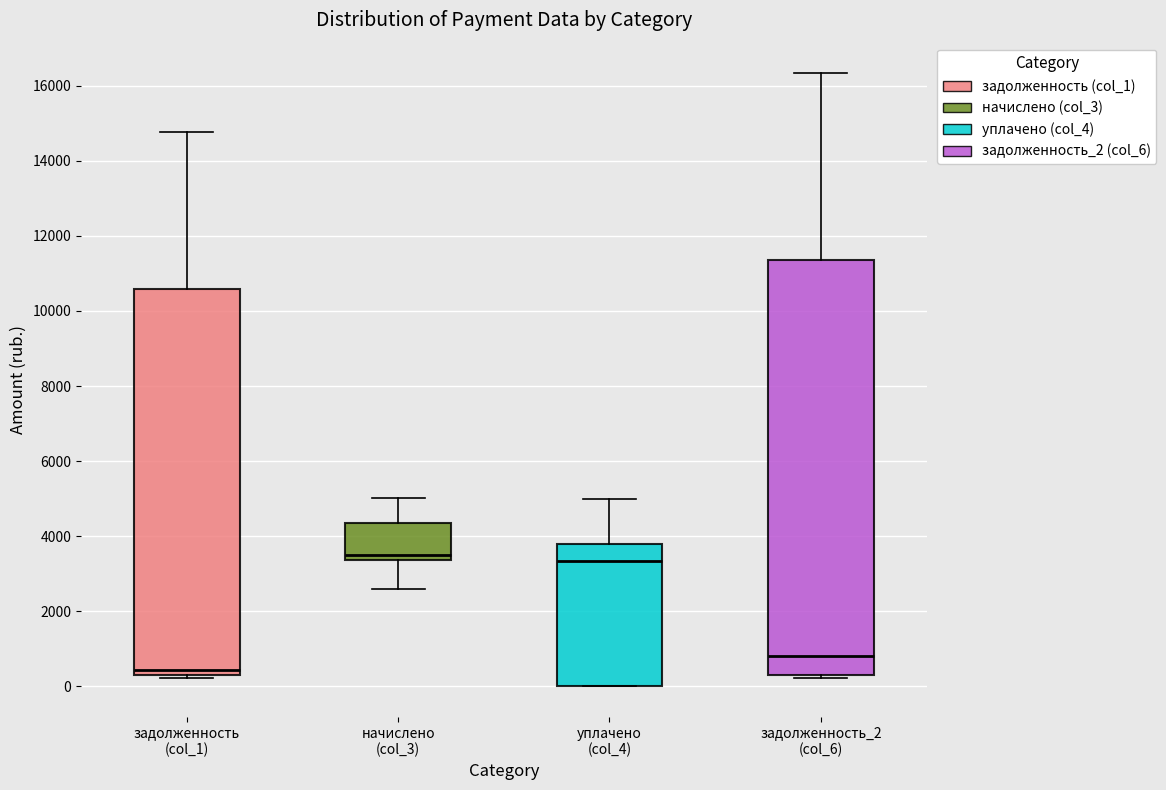

Reading left to right, read every box against the y-axis: the position of its median line, the range the box covers, and the ends of its whiskers. The values are not printed on the chart, so give them approximately, as read against the axis.

задолженность (col_1): median 400, box 200 to 10600, whiskers 200 (just below the box's lower edge) to 14800
начислено (col_3): median 3600, box 3400 to 4400, whiskers 2600 to 5000
уплачено (col_4): median 3400, box 0 to 3800, whiskers 0 to 5000
задолженность_2 (col_6): median 800, box 200 to 11400, whiskers 200 (just below the box's lower edge) to 16400